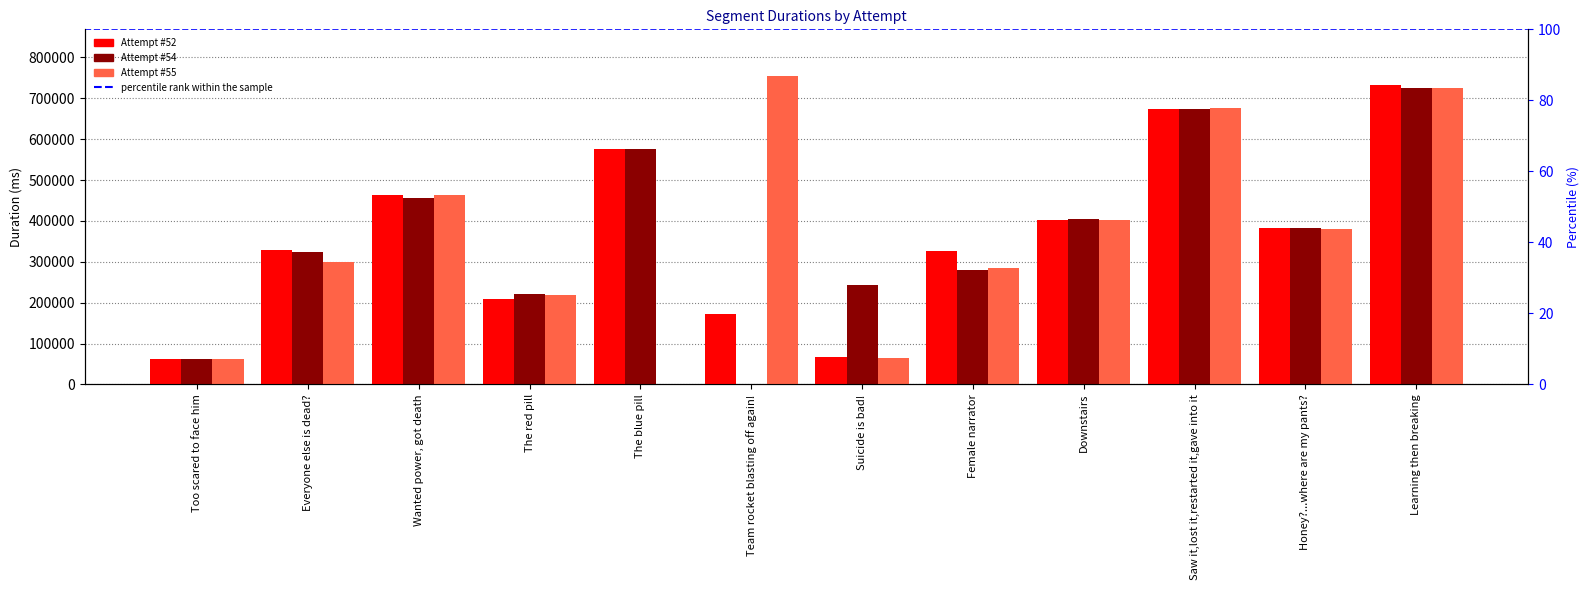

Reading right to left, what are all the values shown in this chart?

Attempt #52: 733058	382112	673414	403122	327556	66105	173363	576819	209932	462823	329019	61669
Attempt #54: 726107	382445	674152	403590	280565	242485	0	576186	220814	454876	323486	61631
Attempt #55: 724986	379716	675187	403084	283896	65482	755366	0	218872	463699	298683	61529